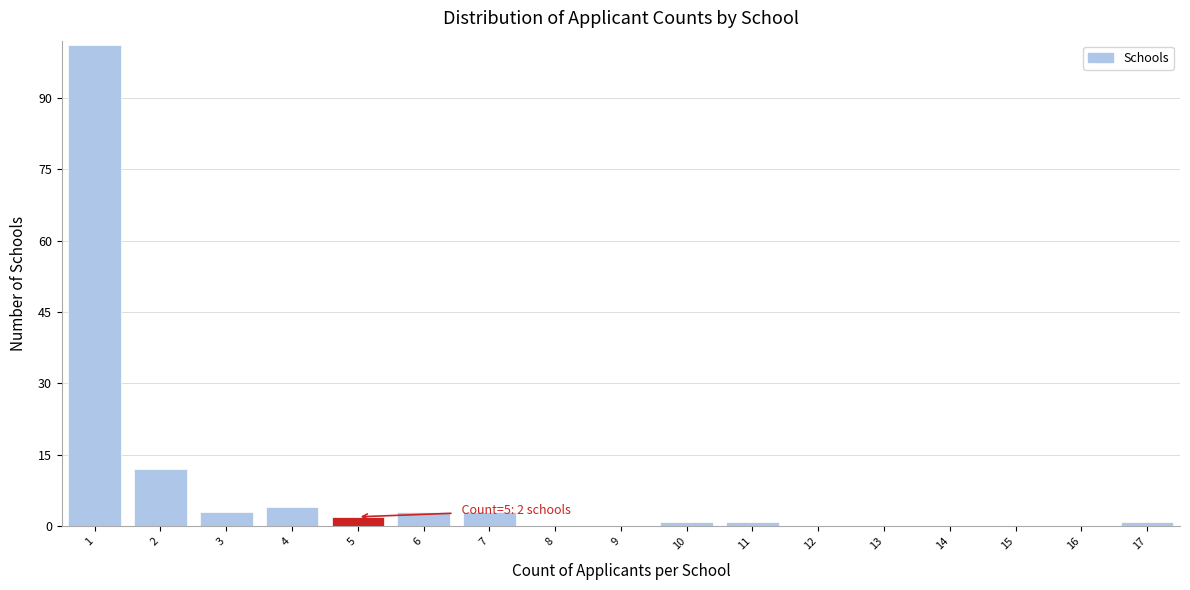

Which range on the x-axis has the tallest bar?

0.5 to 1.5